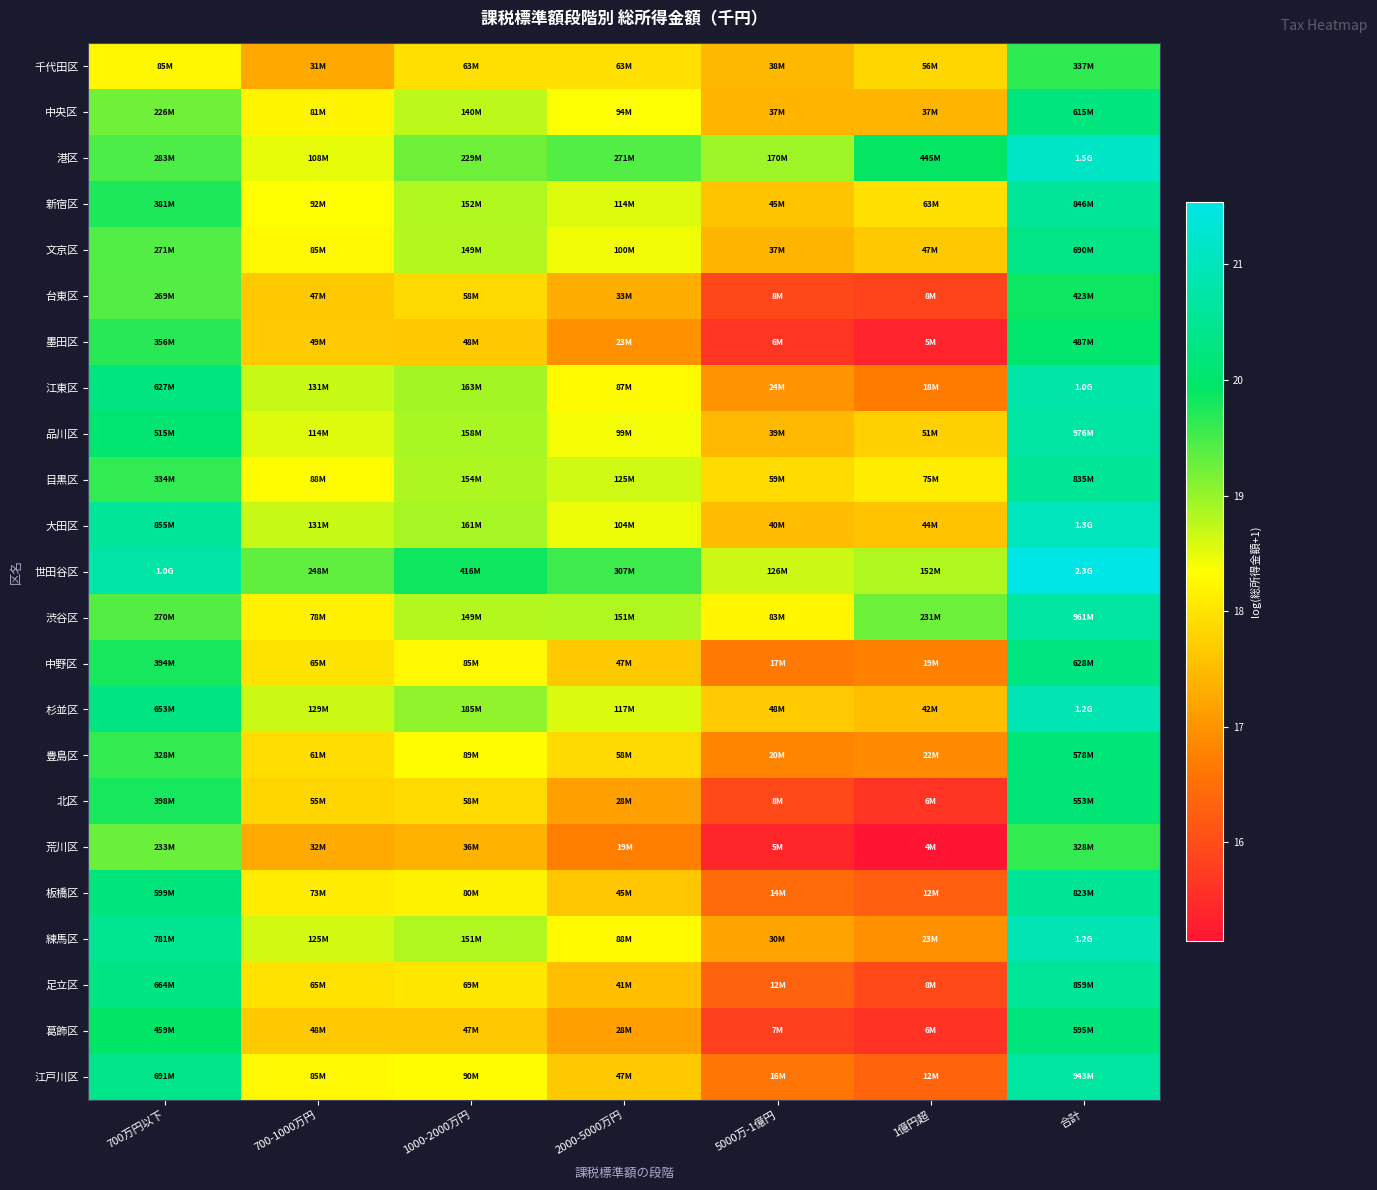

Reading left to right, extract all data points from this chart.

千代田区: 700万円以下=18.3	700-1000万円=17.3	1000-2000万円=18.0	2000-5000万円=18.0	5000万-1億円=17.5	1億円超=17.8	合計=19.6
中央区: 700万円以下=19.2	700-1000万円=18.2	1000-2000万円=18.8	2000-5000万円=18.4	5000万-1億円=17.4	1億円超=17.4	合計=20.2
港区: 700万円以下=19.5	700-1000万円=18.5	1000-2000万円=19.2	2000-5000万円=19.4	5000万-1億円=19.0	1億円超=19.9	合計=21.1
新宿区: 700万円以下=19.8	700-1000万円=18.3	1000-2000万円=18.8	2000-5000万円=18.6	5000万-1億円=17.6	1億円超=18.0	合計=20.6
文京区: 700万円以下=19.4	700-1000万円=18.3	1000-2000万円=18.8	2000-5000万円=18.4	5000万-1億円=17.4	1億円超=17.7	合計=20.4
台東区: 700万円以下=19.4	700-1000万円=17.7	1000-2000万円=17.9	2000-5000万円=17.3	5000万-1億円=15.9	1億円超=15.9	合計=19.9
墨田区: 700万円以下=19.7	700-1000万円=17.7	1000-2000万円=17.7	2000-5000万円=17.0	5000万-1億円=15.6	1億円超=15.4	合計=20.0
江東区: 700万円以下=20.3	700-1000万円=18.7	1000-2000万円=18.9	2000-5000万円=18.3	5000万-1億円=17.0	1億円超=16.7	合計=20.8
品川区: 700万円以下=20.1	700-1000万円=18.6	1000-2000万円=18.9	2000-5000万円=18.4	5000万-1億円=17.5	1億円超=17.7	合計=20.7
目黒区: 700万円以下=19.6	700-1000万円=18.3	1000-2000万円=18.9	2000-5000万円=18.6	5000万-1億円=17.9	1億円超=18.1	合計=20.5
大田区: 700万円以下=20.6	700-1000万円=18.7	1000-2000万円=18.9	2000-5000万円=18.5	5000万-1億円=17.5	1億円超=17.6	合計=21.0
世田谷区: 700万円以下=20.7	700-1000万円=19.3	1000-2000万円=19.8	2000-5000万円=19.5	5000万-1億円=18.7	1億円超=18.8	合計=21.5
渋谷区: 700万円以下=19.4	700-1000万円=18.2	1000-2000万円=18.8	2000-5000万円=18.8	5000万-1億円=18.2	1億円超=19.3	合計=20.7
中野区: 700万円以下=19.8	700-1000万円=18.0	1000-2000万円=18.3	2000-5000万円=17.7	5000万-1億円=16.6	1億円超=16.8	合計=20.3
杉並区: 700万円以下=20.3	700-1000万円=18.7	1000-2000万円=19.0	2000-5000万円=18.6	5000万-1億円=17.7	1億円超=17.5	合計=20.9
豊島区: 700万円以下=19.6	700-1000万円=17.9	1000-2000万円=18.3	2000-5000万円=17.9	5000万-1億円=16.8	1億円超=16.9	合計=20.2
北区: 700万円以下=19.8	700-1000万円=17.8	1000-2000万円=17.9	2000-5000万円=17.1	5000万-1億円=15.9	1億円超=15.6	合計=20.1
荒川区: 700万円以下=19.3	700-1000万円=17.3	1000-2000万円=17.4	2000-5000万円=16.7	5000万-1億円=15.4	1億円超=15.1	合計=19.6
板橋区: 700万円以下=20.2	700-1000万円=18.1	1000-2000万円=18.2	2000-5000万円=17.6	5000万-1億円=16.4	1億円超=16.3	合計=20.5
練馬区: 700万円以下=20.5	700-1000万円=18.6	1000-2000万円=18.8	2000-5000万円=18.3	5000万-1億円=17.2	1億円超=17.0	合計=20.9
足立区: 700万円以下=20.3	700-1000万円=18.0	1000-2000万円=18.0	2000-5000万円=17.5	5000万-1億円=16.3	1億円超=15.9	合計=20.6
葛飾区: 700万円以下=19.9	700-1000万円=17.7	1000-2000万円=17.7	2000-5000万円=17.2	5000万-1億円=15.8	1億円超=15.6	合計=20.2
江戸川区: 700万円以下=20.4	700-1000万円=18.3	1000-2000万円=18.3	2000-5000万円=17.7	5000万-1億円=16.6	1億円超=16.3	合計=20.7